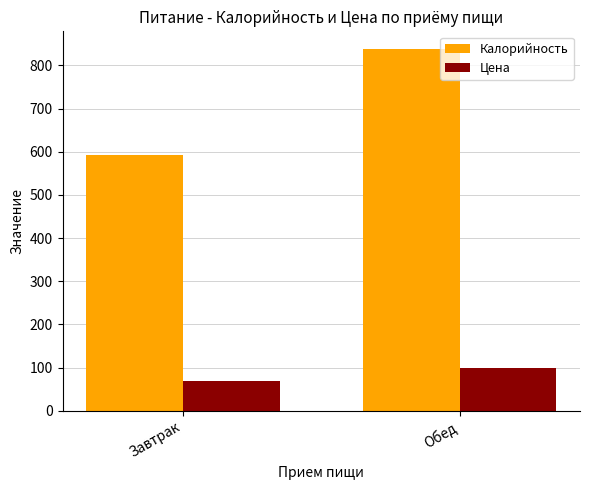

Which category has the highest value across all series?

Обед